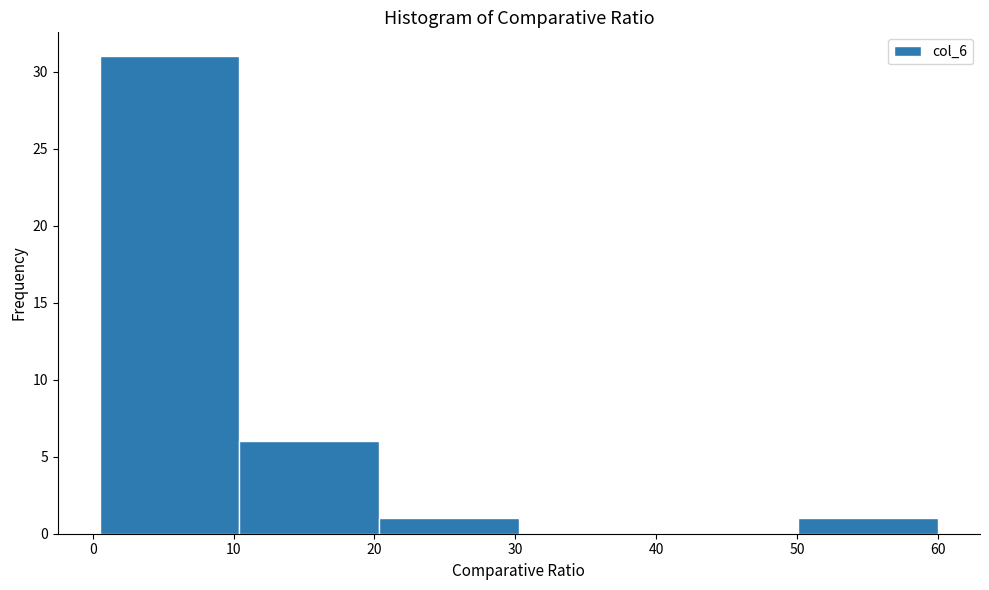

What is the height of the bar covering 20 to 30 on the x-axis? Neither the bar edges nor the heights are printed on the chart, so give them approximately, as read against the axes.

1